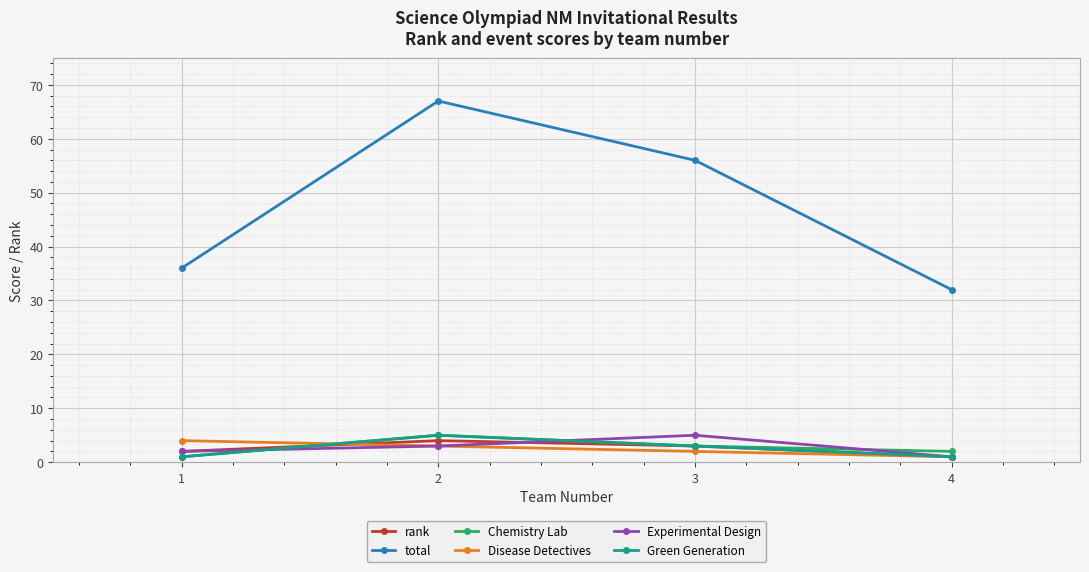

What is the value of the Chemistry Lab point at the 2nd from the left?

5